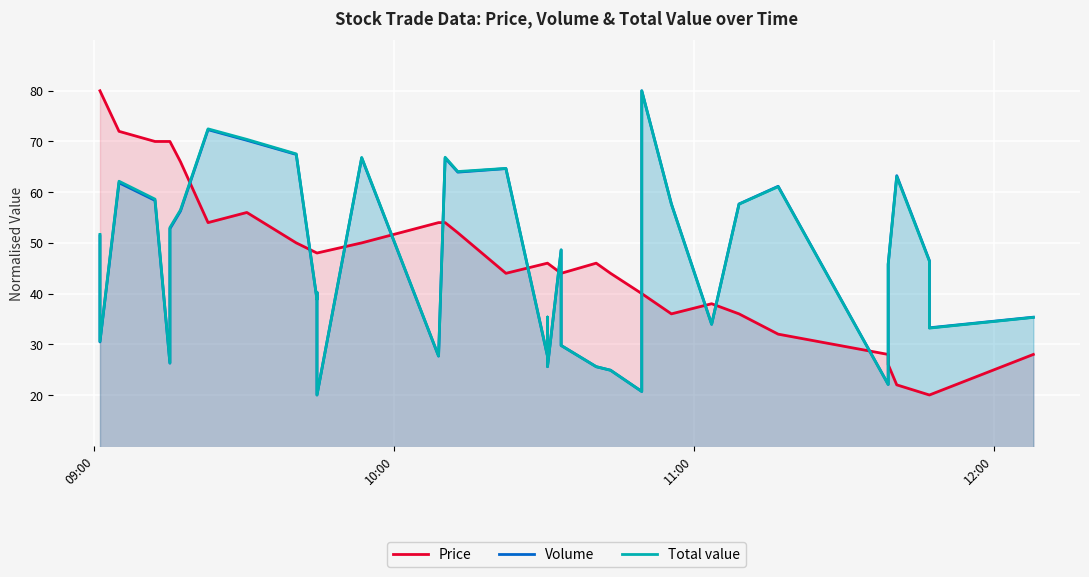

Reading left to right, list all the values displayed in this chart.

Price: 80.0	80.0	72.0	70.0	70.0	70.0	66.0	54.0	56.0	50.0	48.0	48.0	48.0	50.0	54.0	54.0	52.0	44.0	46.0	46.0	46.0	44.0	44.0	46.0	44.0	40.0	40.0	40.0	36.0	38.0	36.0	32.0	28.0	28.0	26.0	26.0	22.0	20.0	20.0	28.0
Volume: 51.4	30.5	61.9	58.4	26.3	52.8	56.3	72.3	70.2	67.4	38.8	40.2	20.0	66.7	27.7	66.7	64.0	64.7	27.7	35.3	25.6	48.6	29.8	25.6	24.9	20.7	47.9	80.0	57.7	34.0	57.7	61.2	22.1	27.7	31.9	45.8	63.3	46.5	33.3	35.3
Total value: 51.7	30.6	62.2	58.6	26.3	53.0	56.5	72.5	70.4	67.5	38.9	40.3	20.0	66.8	27.7	66.9	64.1	64.7	27.7	35.4	25.6	48.6	29.8	25.6	24.9	20.7	47.9	80.0	57.6	33.9	57.6	61.1	22.1	27.6	31.8	45.7	63.1	46.4	33.2	35.3